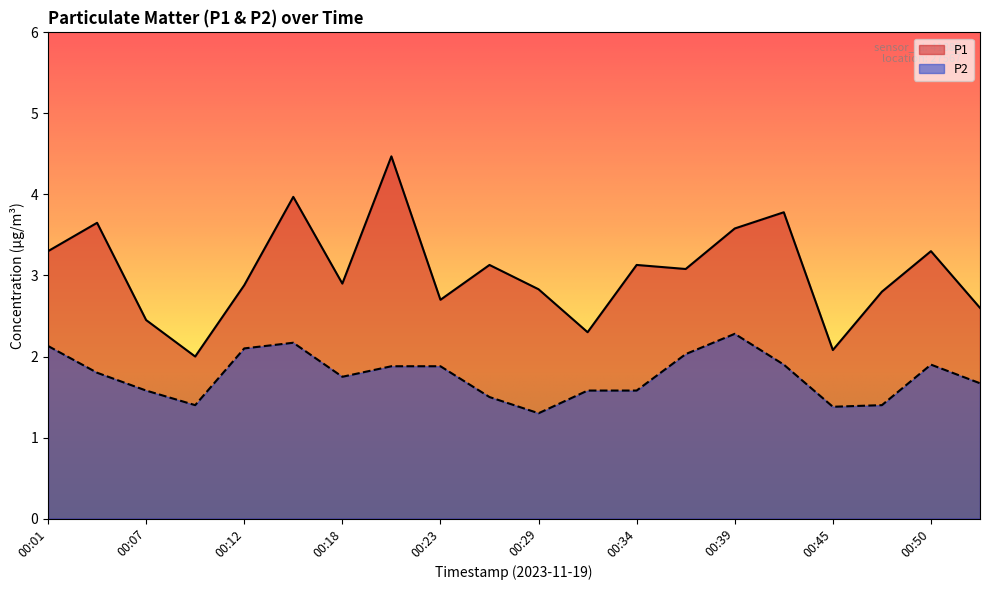

Does the chart display data point markers on the line(s)?

No